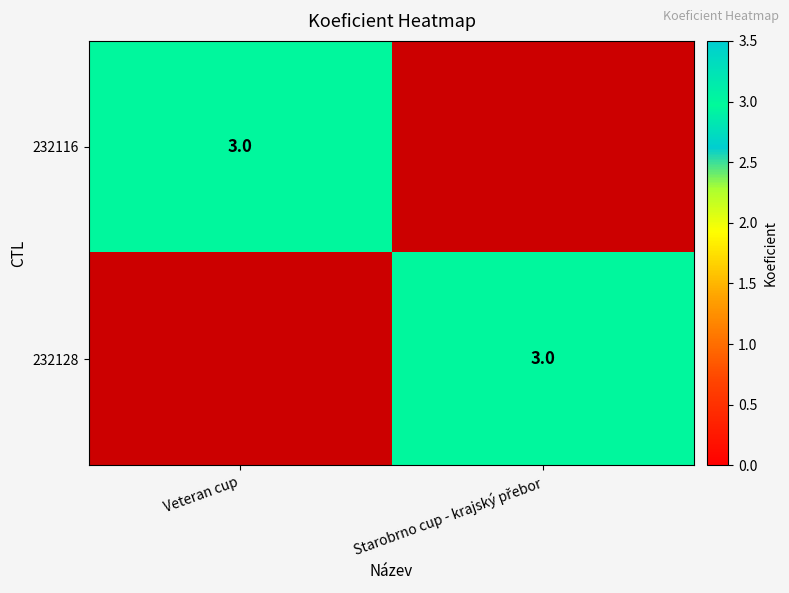

Is it true that 232128 equals -2 at Veteran cup?

False